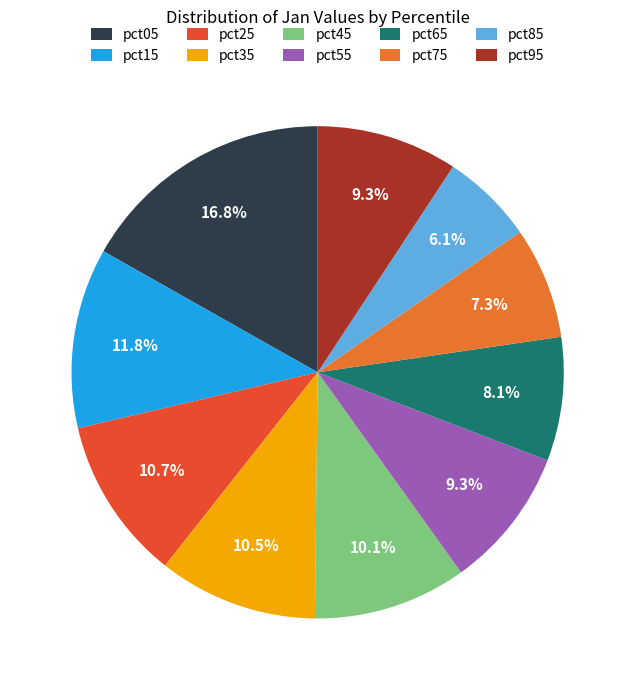

Does pct05 represent more than half of the total?

No